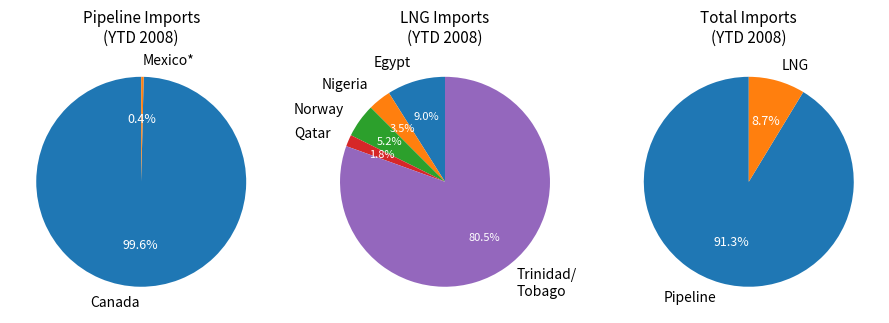

Count the number of slices in the pie.

8